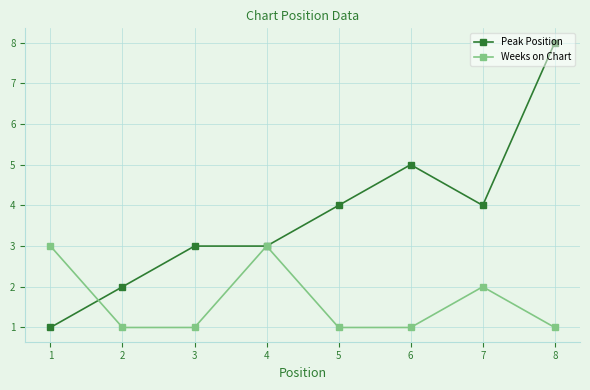

Is the value of Peak Position at 6 greater than the value of Weeks on Chart at 5?

Yes